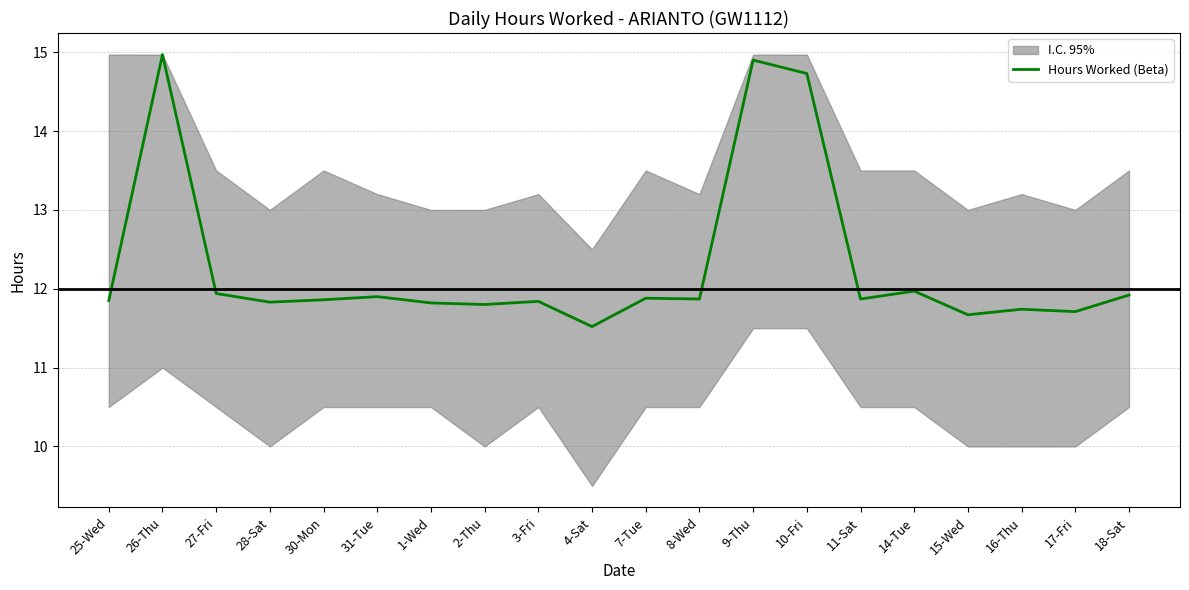

Rank the categories by value from lowest to highest.

4-Sat, 15-Wed, 17-Fri, 16-Thu, 2-Thu, 1-Wed, 28-Sat, 3-Fri, 25-Wed, 30-Mon, 8-Wed, 11-Sat, 7-Tue, 31-Tue, 18-Sat, 27-Fri, 14-Tue, 10-Fri, 9-Thu, 26-Thu